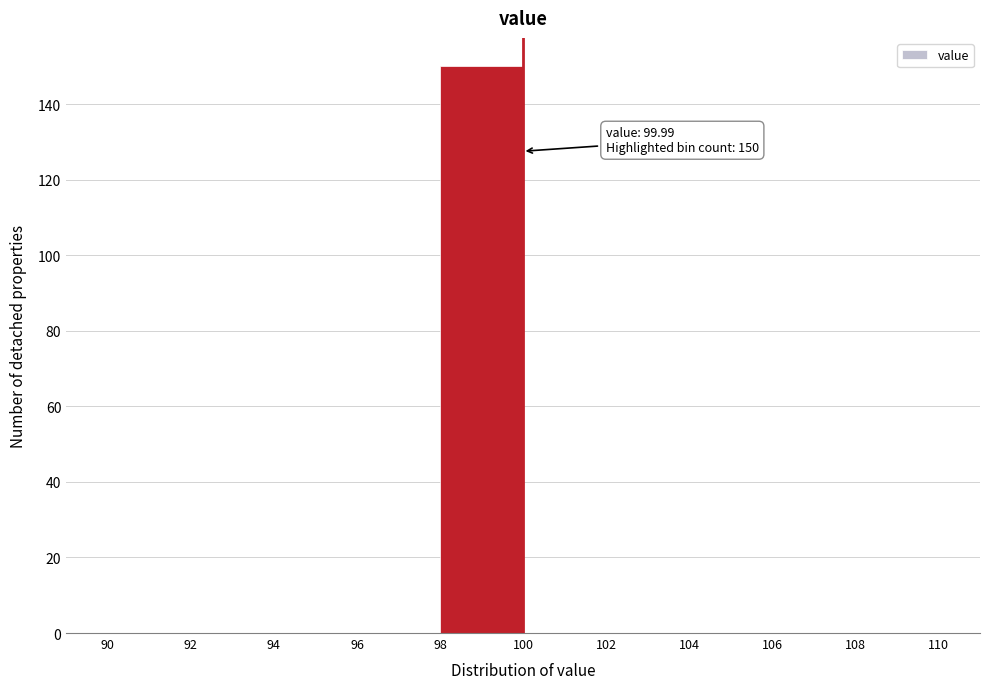

Which range on the x-axis has the tallest bar?

98 to 100